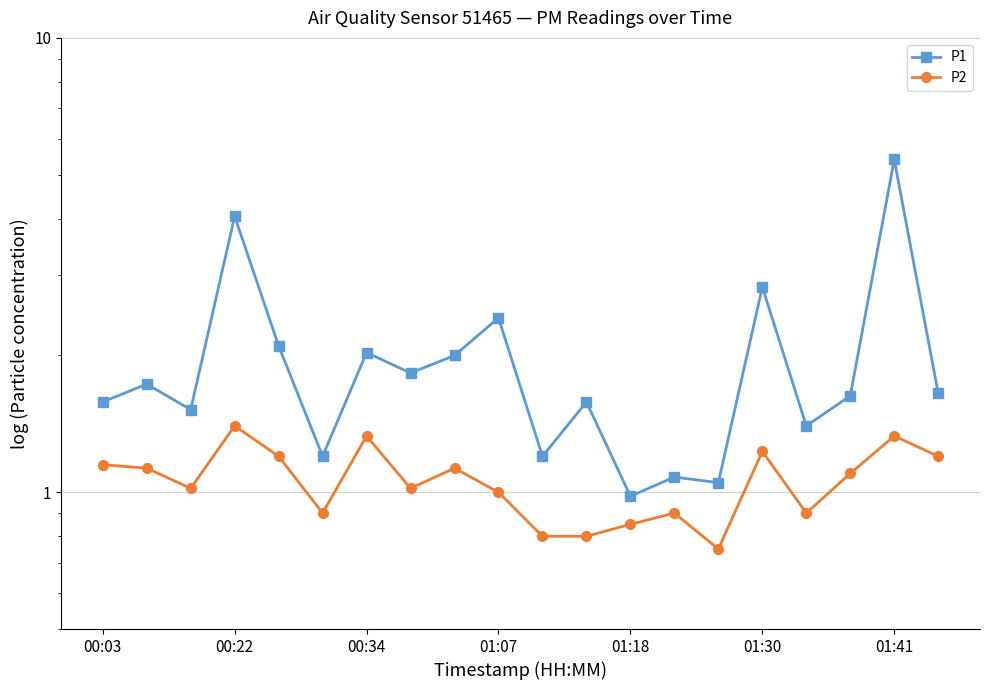

True or false: P2 has more than 2 interior local peaks.

True